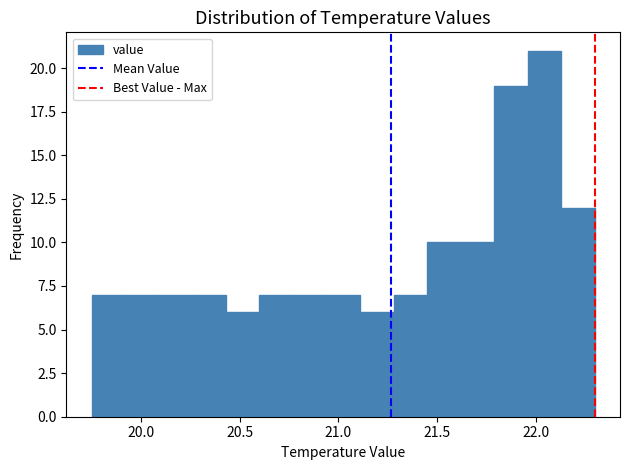

Read against the x-axis, roughly where is the centre of the tallest bar?

22.05